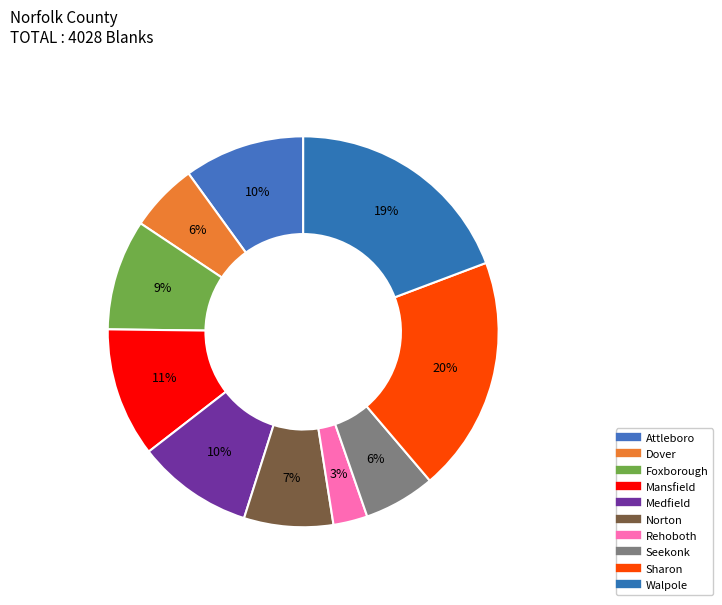

Is there a majority slice in this chart?

No